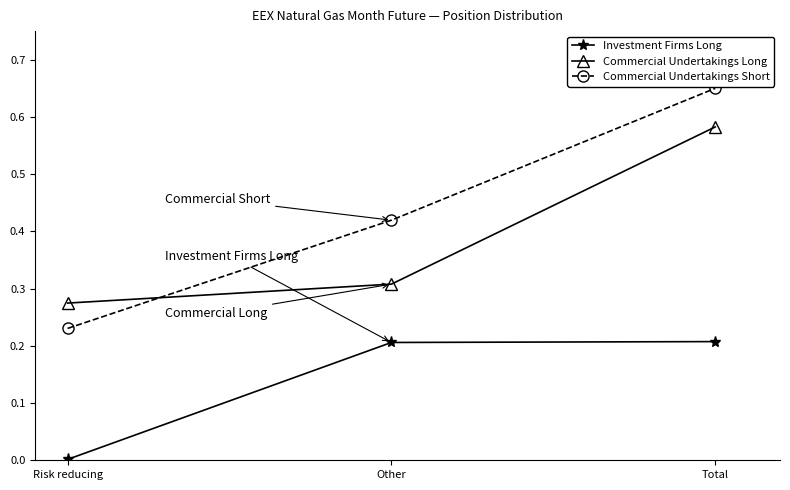

What is the sum of the Commercial Undertakings Short values at Total and Other?

1.1